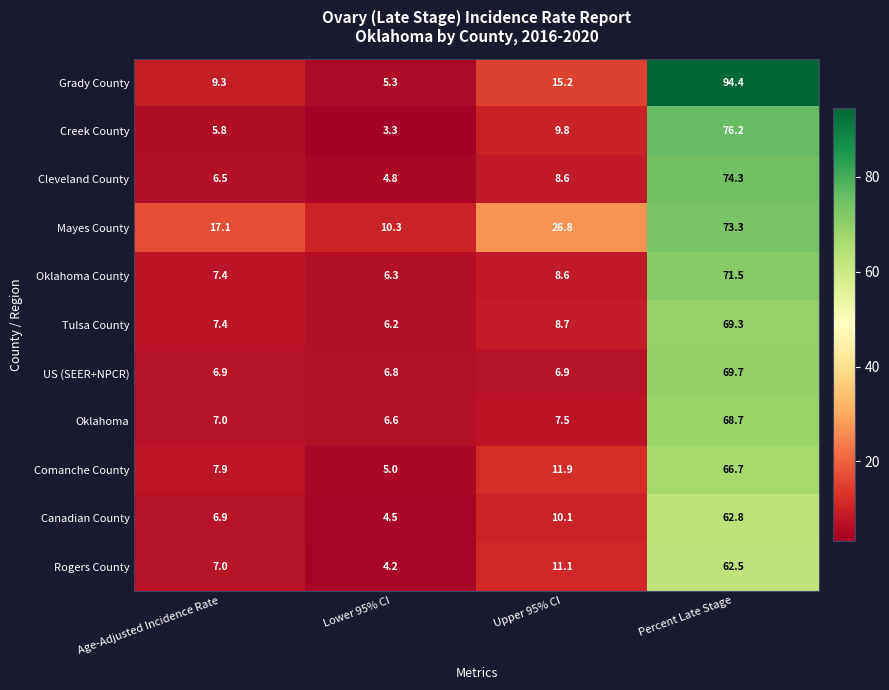

Which series has the largest total across all categories?

Mayes County